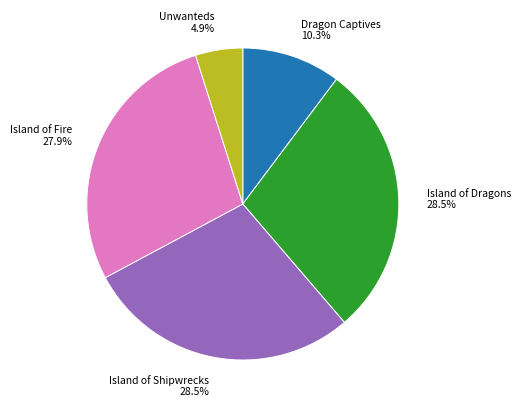

To the nearest percent, what is the difference between the Dragon Captives and Island of Dragons slice percentages?

18%